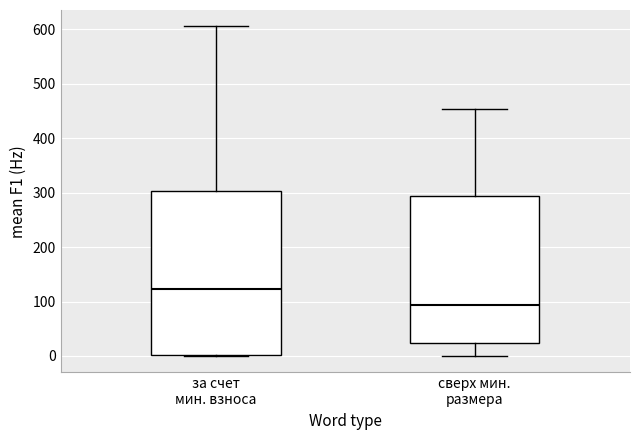

Where does the upper whisker of the box for сверх мин. размера end on the y-axis? The values are not printed on the chart, so give them approximately, as read against the axis.

450